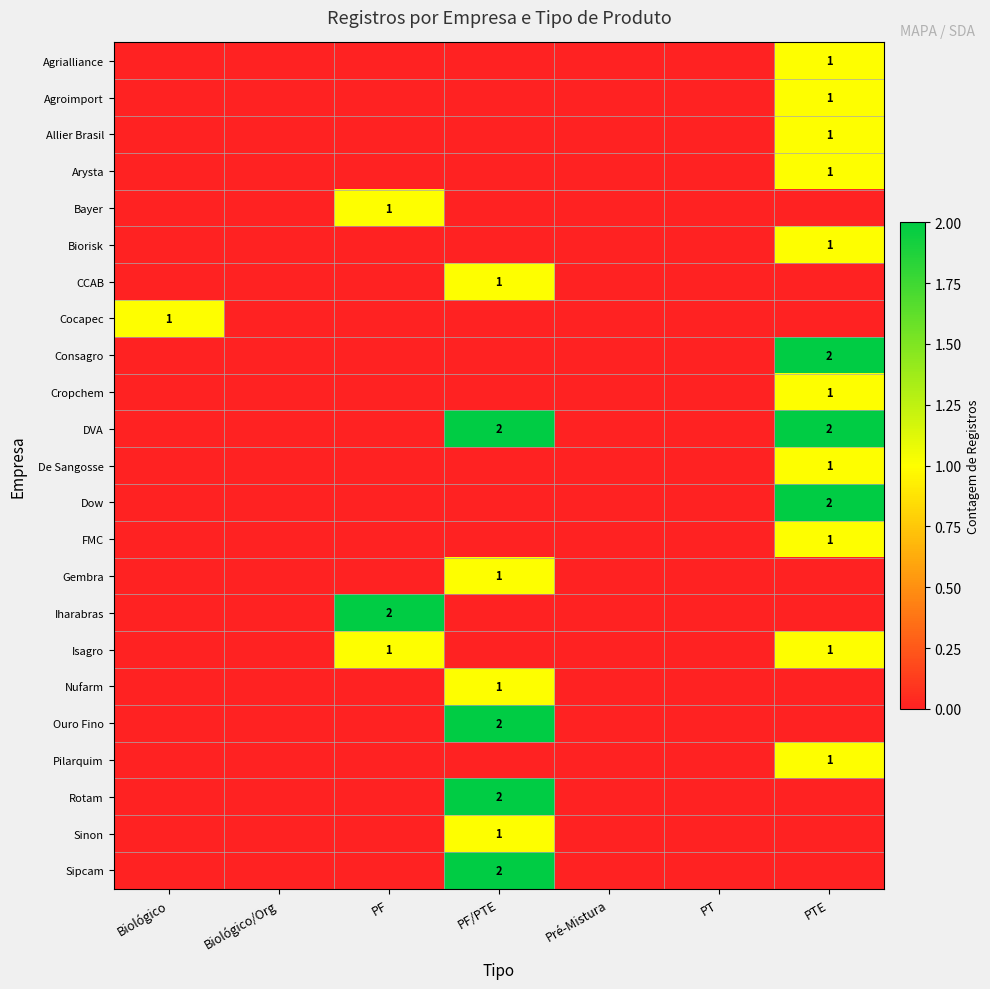

True or false: Consagro has a value of 1 at PTE.

False